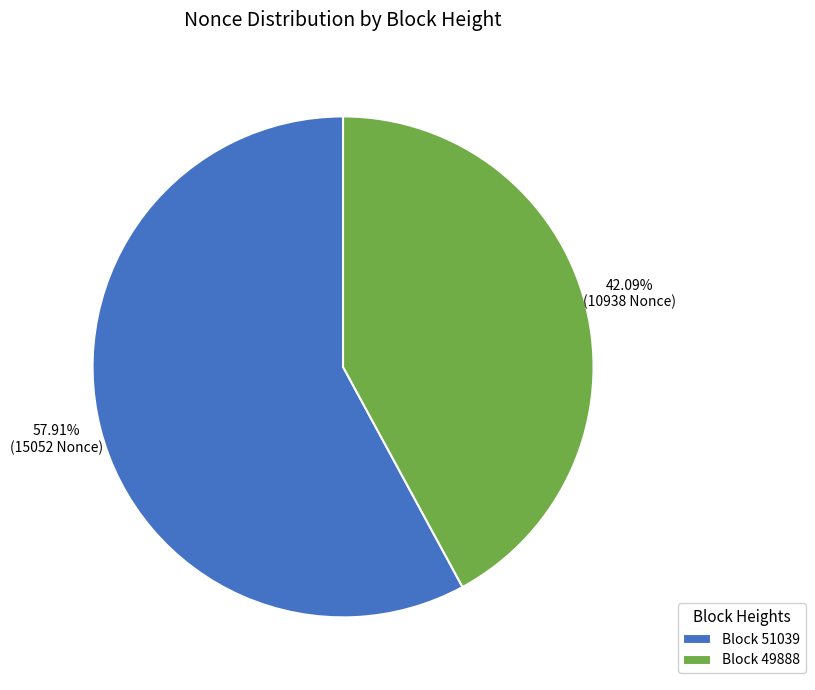

Which slice is the largest?

Block 51039